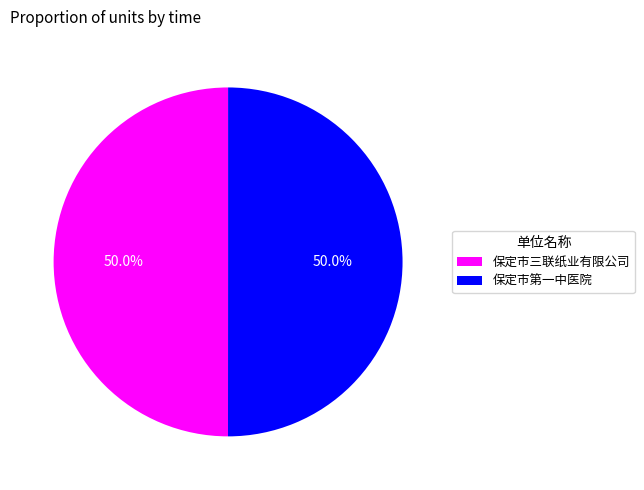

How much of the chart is everything except 保定市第一中医院?

50.0%